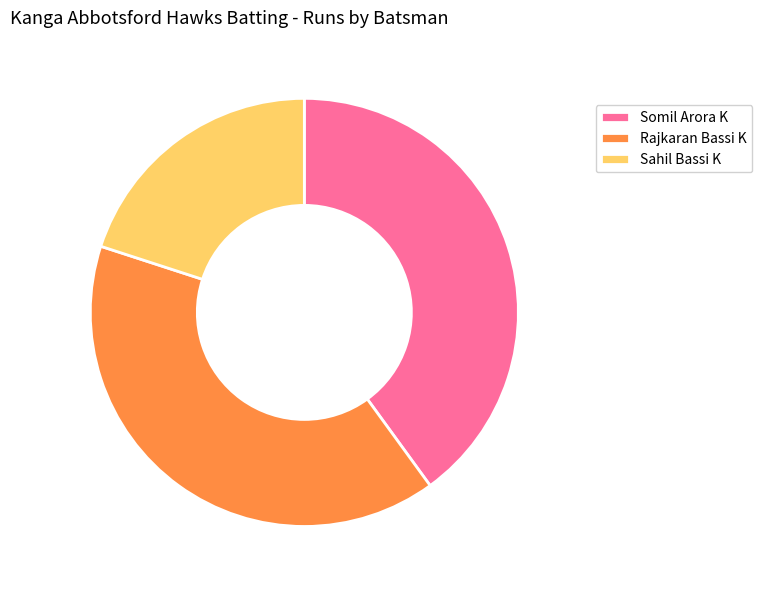

True or false: Rajkaran Bassi K accounts for 40% of the total.

True